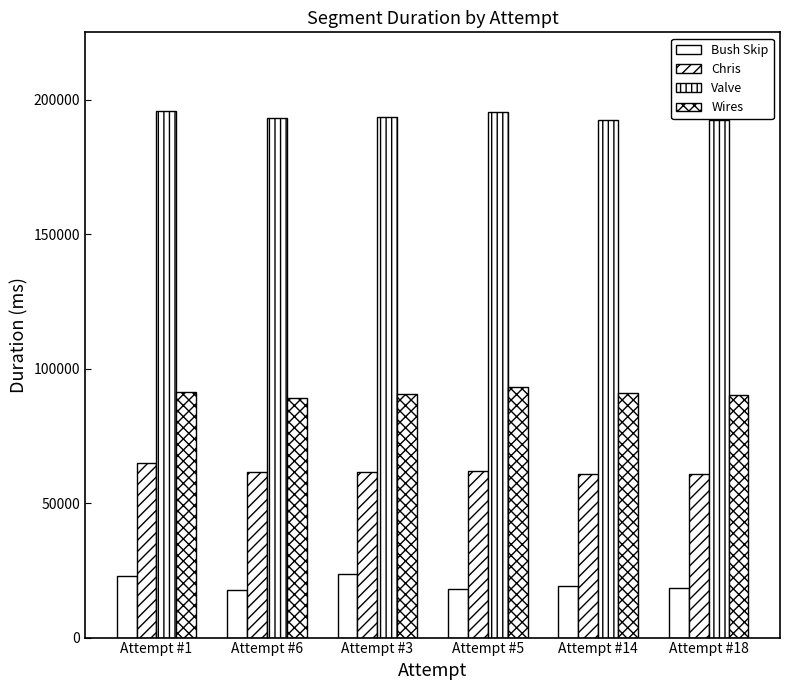

How many data points does each series have?

6